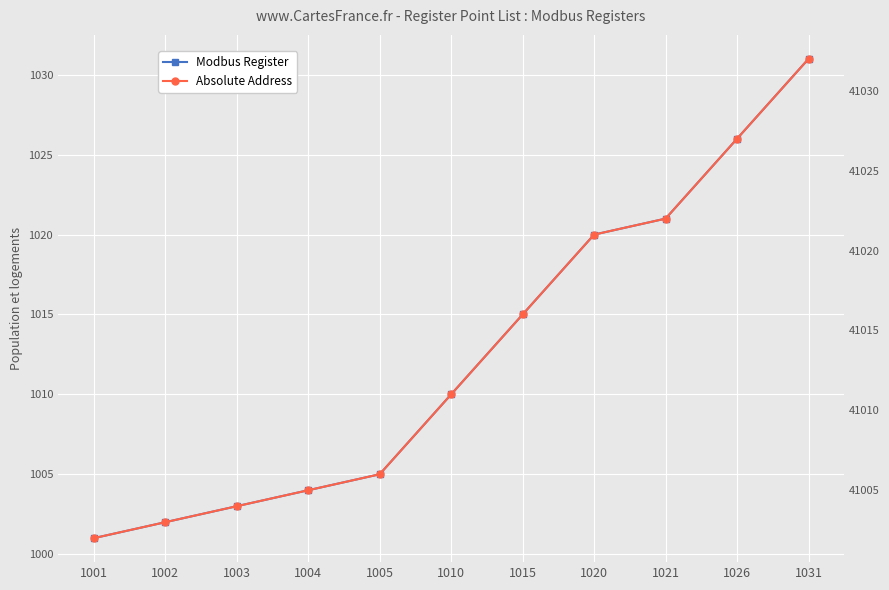

Which series has the widest spread of values?

Modbus Register